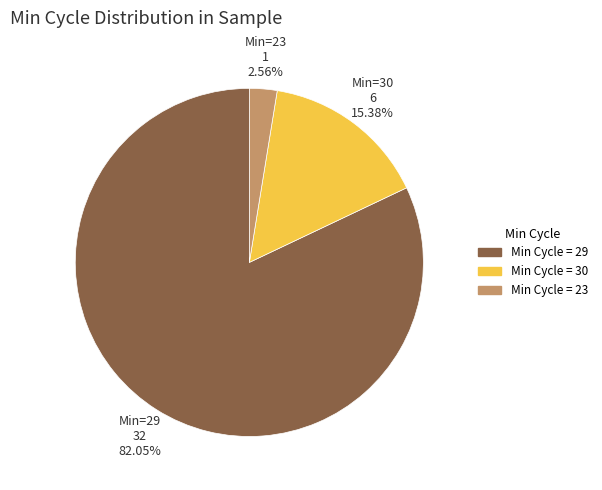

How many slices are in this pie chart?

3